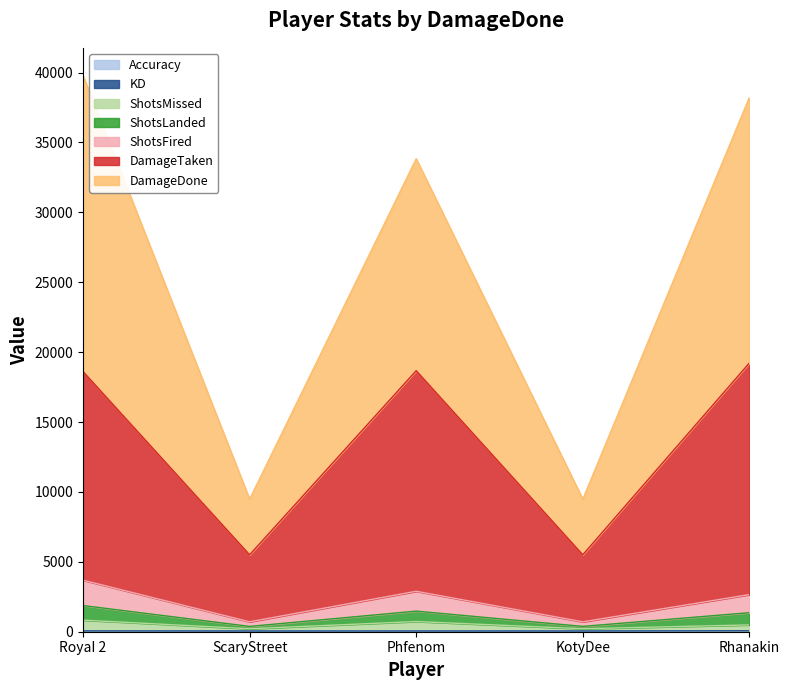

The value of Accuracy at RoyaI 2 is 57.5. True or false?

True